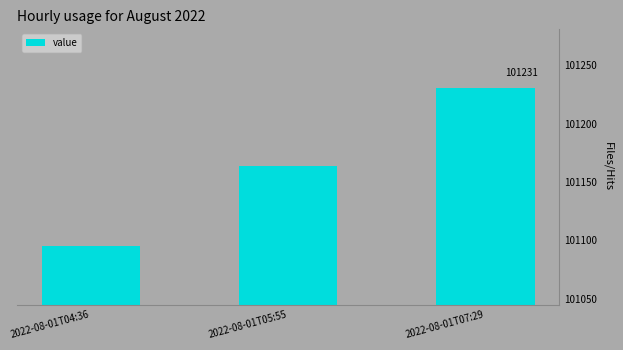

What is the value of the 2nd bar from the left?

101163.8